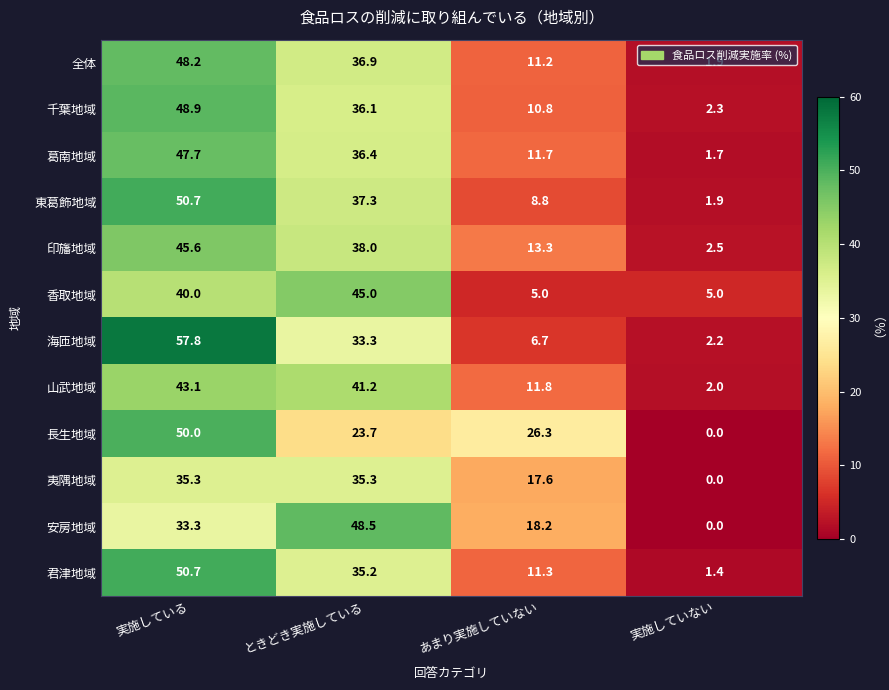

How many data points in 千葉地域 are less than 36?

2